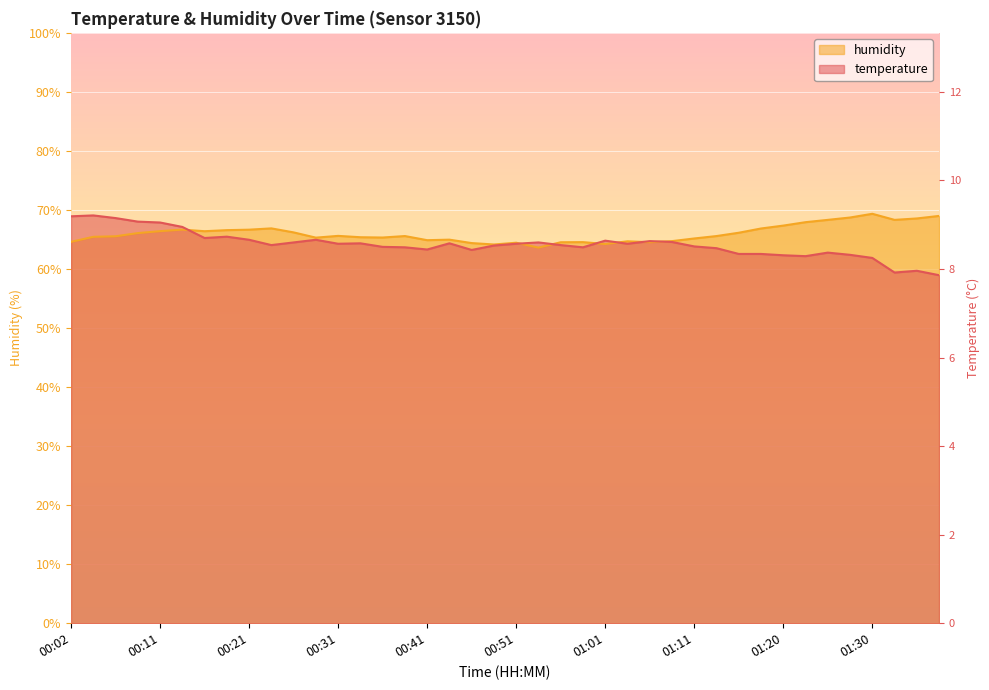

In humidity, how many points are higher than both neighbors (excluding endpoints)?

9